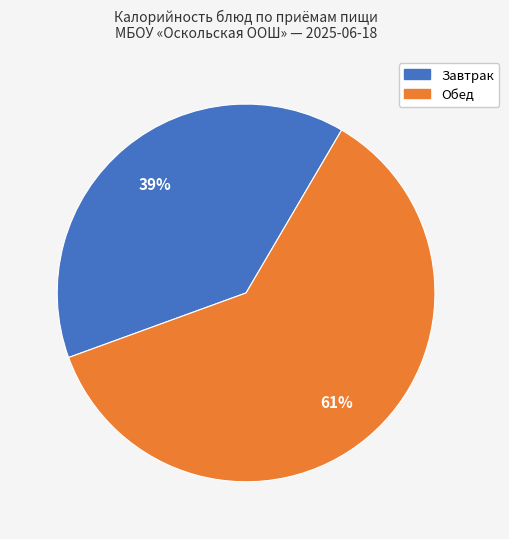

To the nearest percent, what is the difference between the largest and smallest slice percentages?

22%